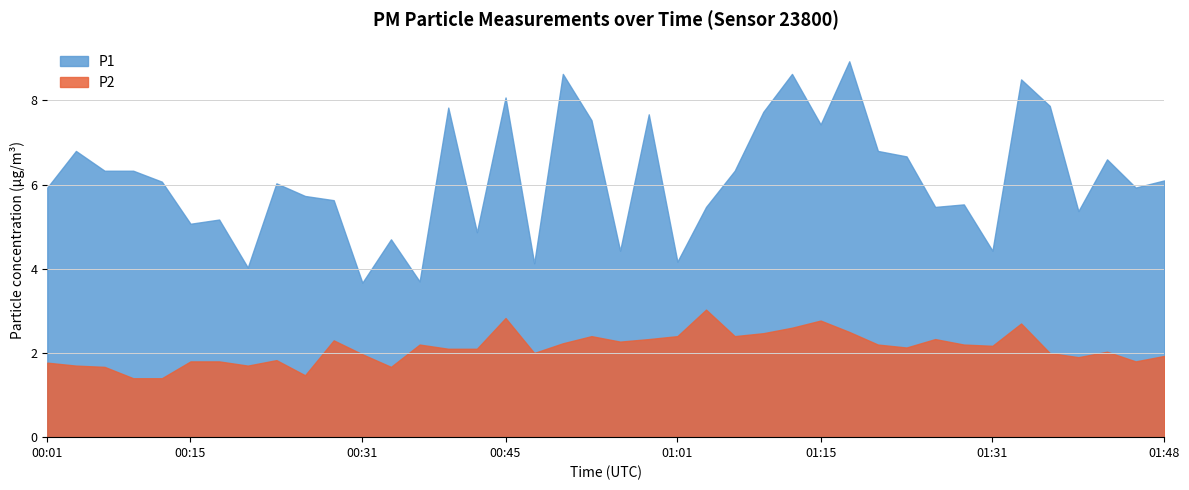

Where is P1 nearest to the value 6?

00:23